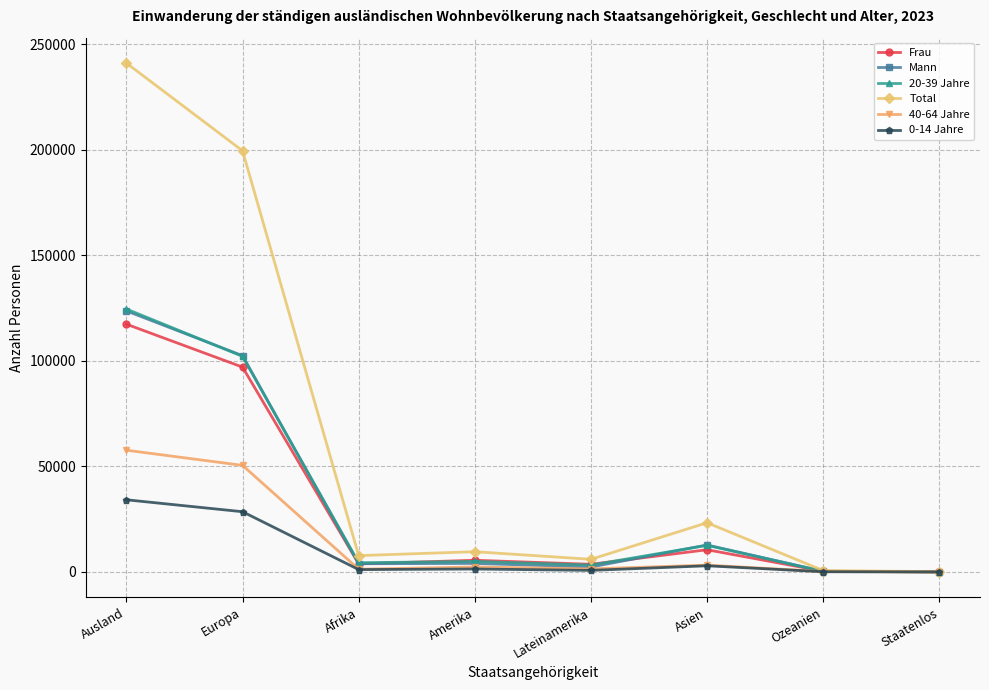

At which label does Total first exceed 9615?

Ausland